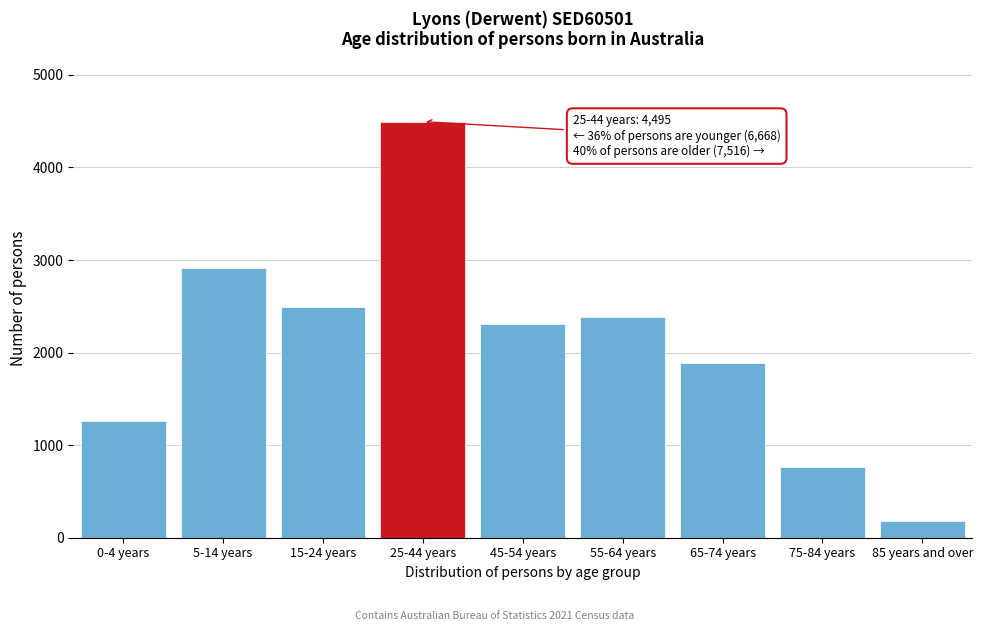

Reading left to right, transcribe all the data shown in this chart.

1257	2919	2492	4495	2309	2382	1883	763	179